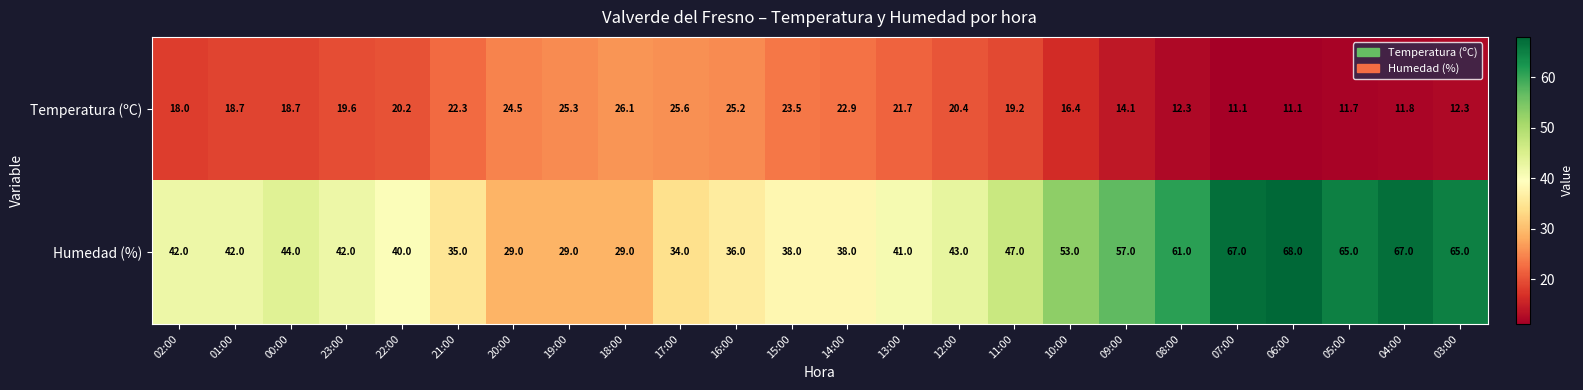

What is the difference between the highest and lowest values at 10:00?

36.6